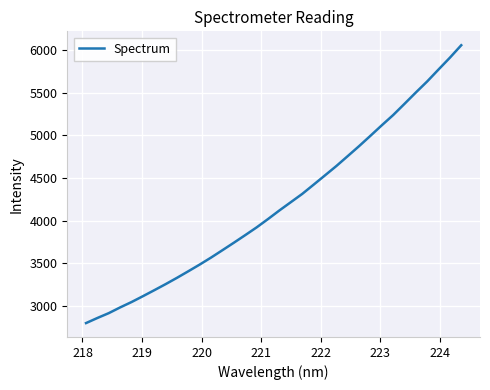

Reading left to right, extract all data points from this chart.

2798.5	2858.3	2915.2	2982.3	3045.2	3113.7	3183.9	3255.3	3329.5	3406.7	3485.1	3567.3	3653.6	3740.9	3829.8	3920.4	4018.0	4118.6	4215.1	4311.6	4419.6	4528.6	4638.0	4754.1	4871.0	4992.3	5115.3	5235.2	5366.7	5499.8	5629.5	5769.5	5907.8	6053.9